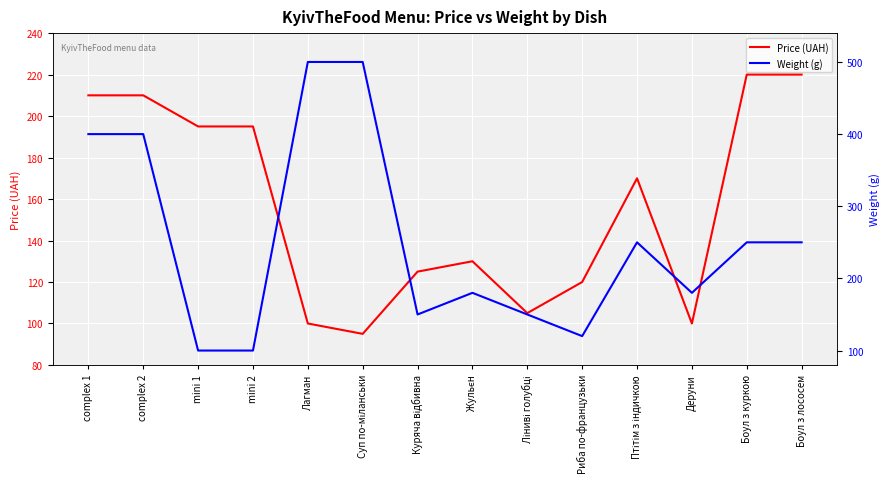

What is the difference between the second highest and second lowest values in the Weight (g) series?

400